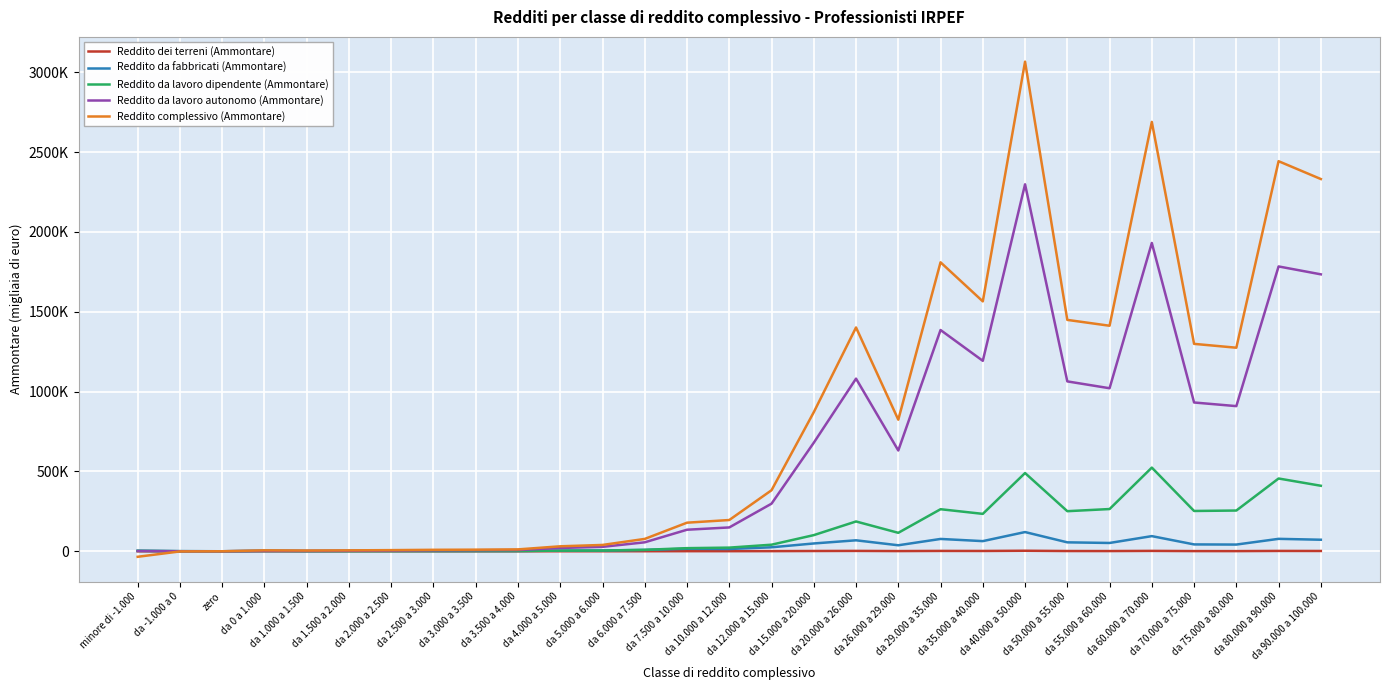

Reading left to right, transcribe all the data shown in this chart.

Reddito dei terreni (Ammontare): minore di -1.000=128	da -1.000 a 0=38	zero=0	da 0 a 1.000=132	da 1.000 a 1.500=59	da 1.500 a 2.000=49	da 2.000 a 2.500=84	da 2.500 a 3.000=70	da 3.000 a 3.500=71	da 3.500 a 4.000=69	da 4.000 a 5.000=142	da 5.000 a 6.000=188	da 6.000 a 7.500=314	da 7.500 a 10.000=597	da 10.000 a 12.000=550	da 12.000 a 15.000=851	da 15.000 a 20.000=1652	da 20.000 a 26.000=2261	da 26.000 a 29.000=1192	da 29.000 a 35.000=2144	da 35.000 a 40.000=1825	da 40.000 a 50.000=3270	da 50.000 a 55.000=1474	da 55.000 a 60.000=1281	da 60.000 a 70.000=2344	da 70.000 a 75.000=1105	da 75.000 a 80.000=967	da 80.000 a 90.000=2096	da 90.000 a 100.000=1820
Reddito da fabbricati (Ammontare): minore di -1.000=3566	da -1.000 a 0=738	zero=0	da 0 a 1.000=4174	da 1.000 a 1.500=1848	da 1.500 a 2.000=1736	da 2.000 a 2.500=1735	da 2.500 a 3.000=1865	da 3.000 a 3.500=1799	da 3.500 a 4.000=1884	da 4.000 a 5.000=4243	da 5.000 a 6.000=4859	da 6.000 a 7.500=8316	da 7.500 a 10.000=15599	da 10.000 a 12.000=14238	da 12.000 a 15.000=24854	da 15.000 a 20.000=48844	da 20.000 a 26.000=68627	da 26.000 a 29.000=37524	da 29.000 a 35.000=77165	da 35.000 a 40.000=63499	da 40.000 a 50.000=120310	da 50.000 a 55.000=55868	da 55.000 a 60.000=51957	da 60.000 a 70.000=94823	da 70.000 a 75.000=42880	da 75.000 a 80.000=41939	da 80.000 a 90.000=77783	da 90.000 a 100.000=72204
Reddito da lavoro dipendente (Ammontare): minore di -1.000=2502	da -1.000 a 0=411	zero=0	da 0 a 1.000=771	da 1.000 a 1.500=592	da 1.500 a 2.000=878	da 2.000 a 2.500=1071	da 2.500 a 3.000=1183	da 3.000 a 3.500=1359	da 3.500 a 4.000=1389	da 4.000 a 5.000=3875	da 5.000 a 6.000=4619	da 6.000 a 7.500=9001	da 7.500 a 10.000=19458	da 10.000 a 12.000=22818	da 12.000 a 15.000=41126	da 15.000 a 20.000=101045	da 20.000 a 26.000=186622	da 26.000 a 29.000=115511	da 29.000 a 35.000=263360	da 35.000 a 40.000=234231	da 40.000 a 50.000=489862	da 50.000 a 55.000=250961	da 55.000 a 60.000=264438	da 60.000 a 70.000=523962	da 70.000 a 75.000=252333	da 75.000 a 80.000=255078	da 80.000 a 90.000=455741	da 90.000 a 100.000=410253
Reddito da lavoro autonomo (Ammontare): minore di -1.000=1446	da -1.000 a 0=211	zero=0	da 0 a 1.000=1656	da 1.000 a 1.500=1994	da 1.500 a 2.000=2938	da 2.000 a 2.500=4164	da 2.500 a 3.000=5701	da 3.000 a 3.500=6397	da 3.500 a 4.000=7610	da 4.000 a 5.000=20607	da 5.000 a 6.000=27691	da 6.000 a 7.500=56069	da 7.500 a 10.000=134885	da 10.000 a 12.000=149228	da 12.000 a 15.000=298076	da 15.000 a 20.000=679770	da 20.000 a 26.000=1081142	da 26.000 a 29.000=631158	da 29.000 a 35.000=1385616	da 35.000 a 40.000=1192806	da 40.000 a 50.000=2298147	da 50.000 a 55.000=1063888	da 55.000 a 60.000=1020971	da 60.000 a 70.000=1930803	da 70.000 a 75.000=931756	da 75.000 a 80.000=908995	da 80.000 a 90.000=1783805	da 90.000 a 100.000=1734378
Reddito complessivo (Ammontare): minore di -1.000=-34577	da -1.000 a 0=-984	zero=0	da 0 a 1.000=5762	da 1.000 a 1.500=4546	da 1.500 a 2.000=5698	da 2.000 a 2.500=7121	da 2.500 a 3.000=9087	da 3.000 a 3.500=10007	da 3.500 a 4.000=11723	da 4.000 a 5.000=31089	da 5.000 a 6.000=39555	da 6.000 a 7.500=77377	da 7.500 a 10.000=178978	da 10.000 a 12.000=195681	da 12.000 a 15.000=382132	da 15.000 a 20.000=871010	da 20.000 a 26.000=1401571	da 26.000 a 29.000=823968	da 29.000 a 35.000=1809720	da 35.000 a 40.000=1565065	da 40.000 a 50.000=3066448	da 50.000 a 55.000=1449025	da 55.000 a 60.000=1412408	da 60.000 a 70.000=2688974	da 70.000 a 75.000=1298950	da 75.000 a 80.000=1274790	da 80.000 a 90.000=2442906	da 90.000 a 100.000=2331219